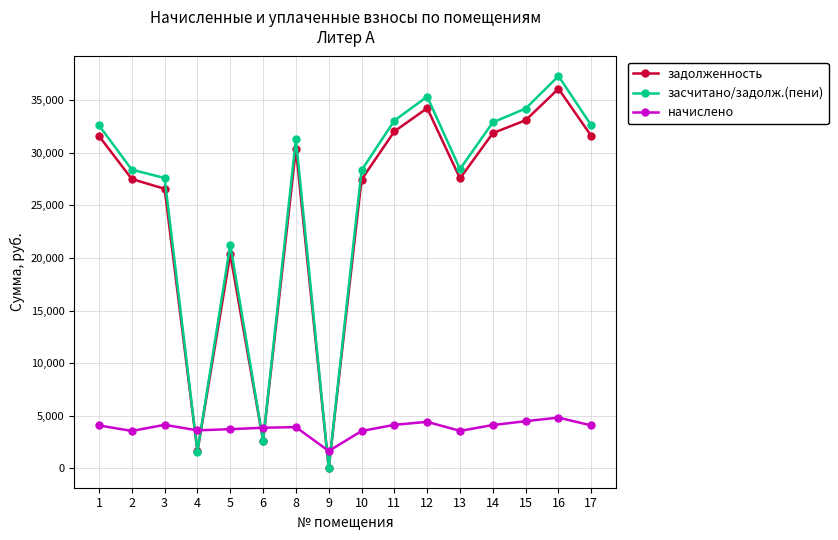

Which category has the lowest value in the задолженность series?

9